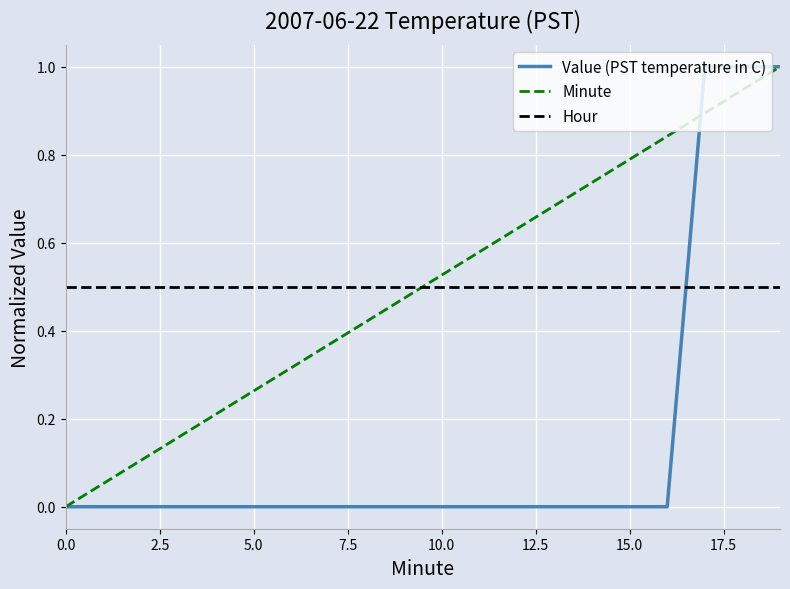

Count the number of categories in the chart.

20